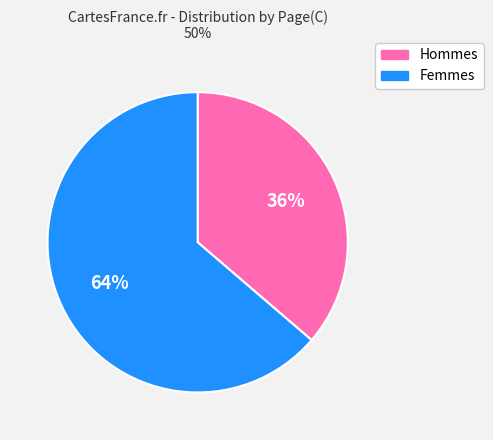

To the nearest percent, what percentage of the pie is Hommes?

36%